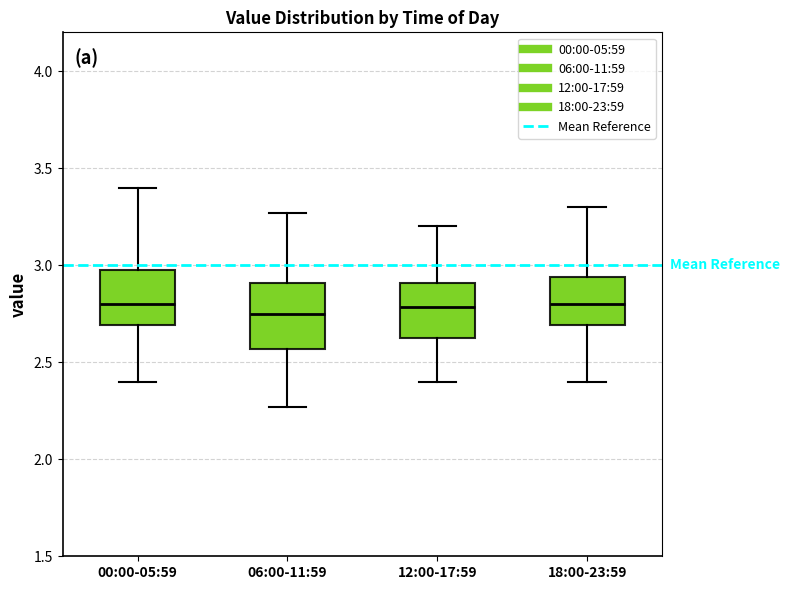

Reading left to right, transcribe this box plot: for each box, give where its median line is, the range the box spans, and where its two whiskers end, as read against the y-axis. The values are not printed on the chart, so give them approximately, as read against the axis.

00:00-05:59: median 2.80, box 2.70 to 3.00, whiskers 2.40 to 3.40
06:00-11:59: median 2.75, box 2.55 to 2.90, whiskers 2.25 to 3.25
12:00-17:59: median 2.80, box 2.60 to 2.90, whiskers 2.40 to 3.20
18:00-23:59: median 2.80, box 2.70 to 2.95, whiskers 2.40 to 3.30